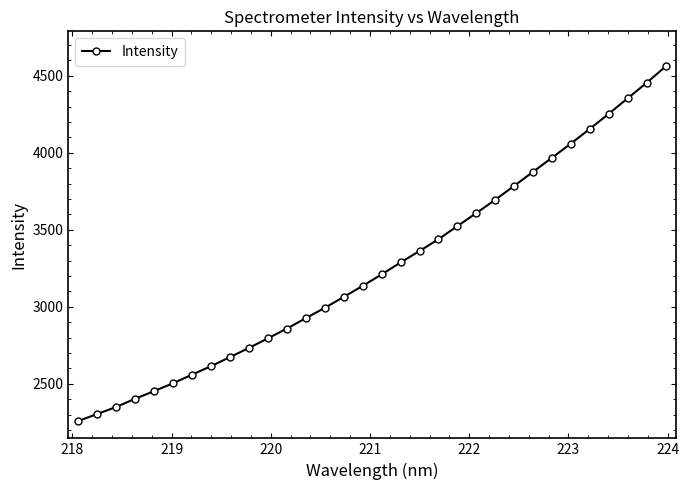

What is the sum of all values?

104227.0